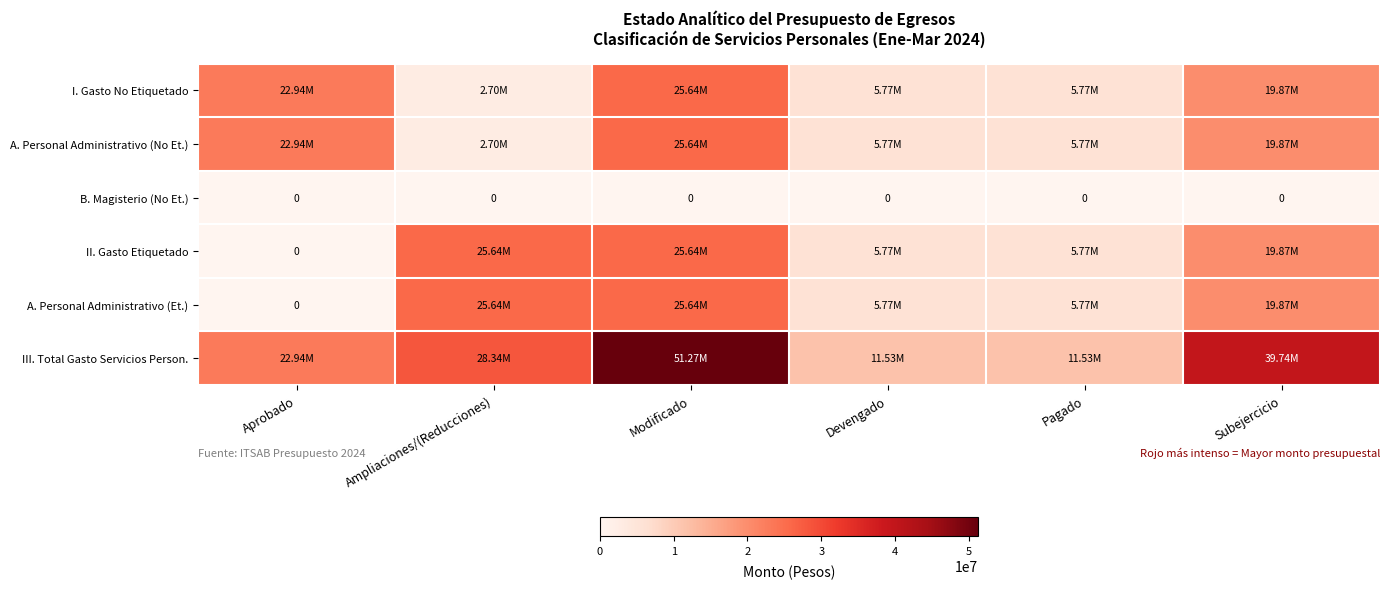

Between Ampliaciones/(Reducciones) and Modificado, which series saw the biggest shift?

I. Gasto No Etiquetado